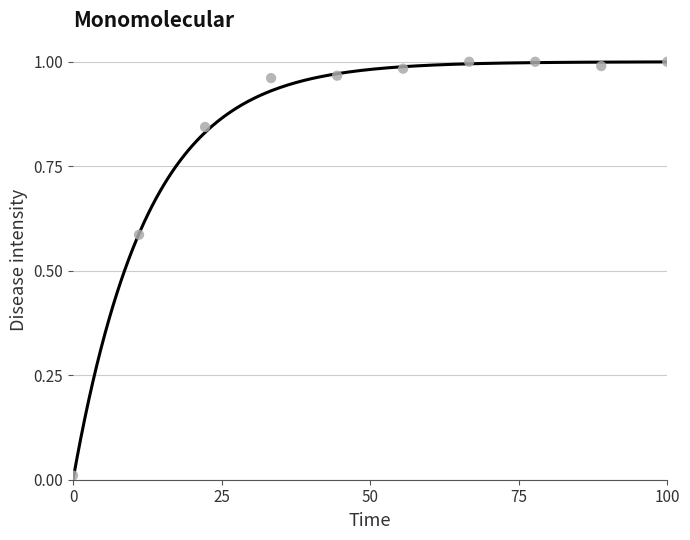

What is the range of X values (max minus min)?

100.0